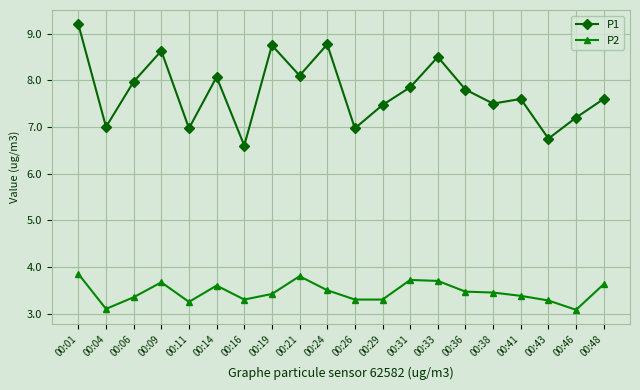

Which series has the largest total across all categories?

P1